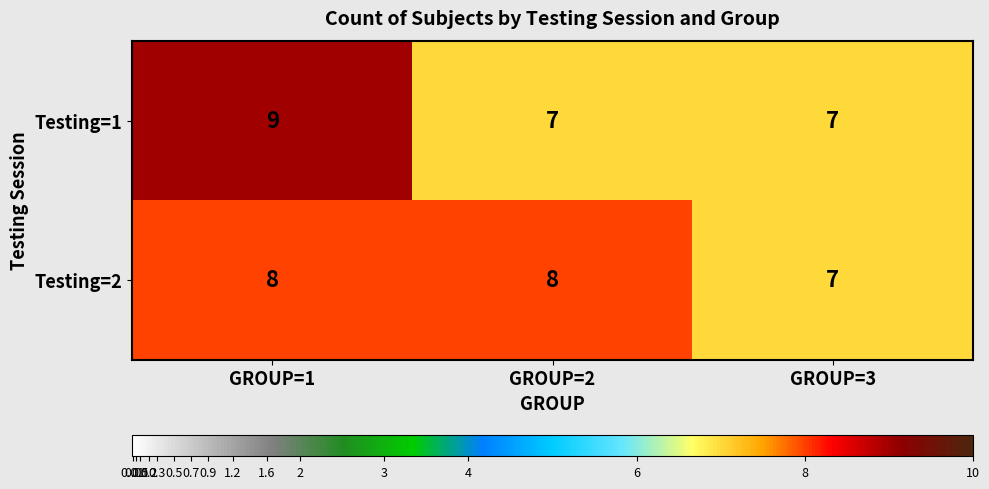

Reading left to right, list all the values displayed in this chart.

Testing=1: 9	7	7
Testing=2: 8	8	7